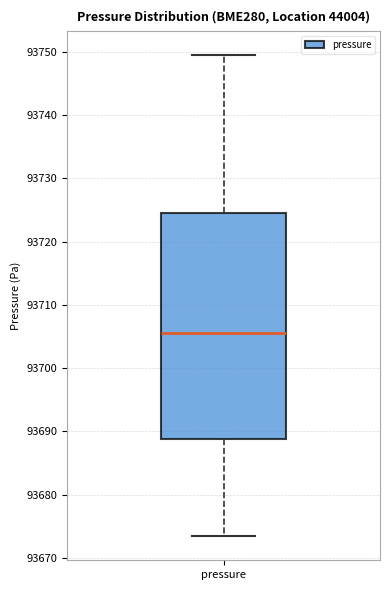

Read this box plot against the y-axis: the position of the median line, the range covered by the box, and the ends of both whiskers. The values are not printed on the chart, so give them approximately, as read against the axis.

median 93706, box 93689 to 93724, whiskers 93673 to 93749